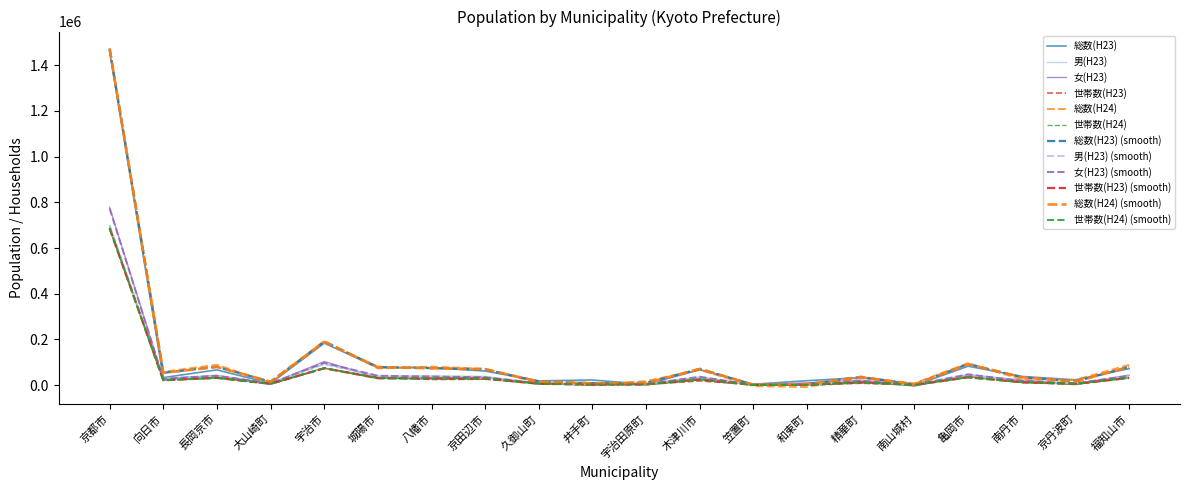

Is this an area chart (filled region under the line)?

No